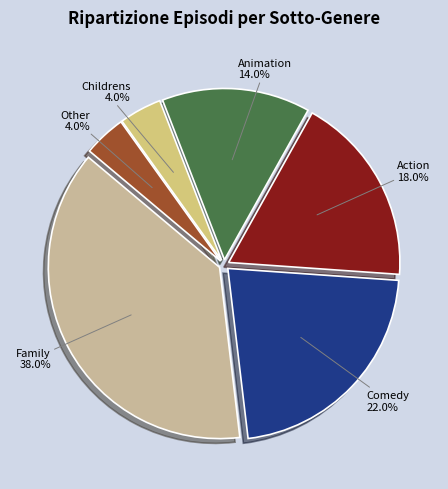

To the nearest percent, what is the average slice percentage?

17%